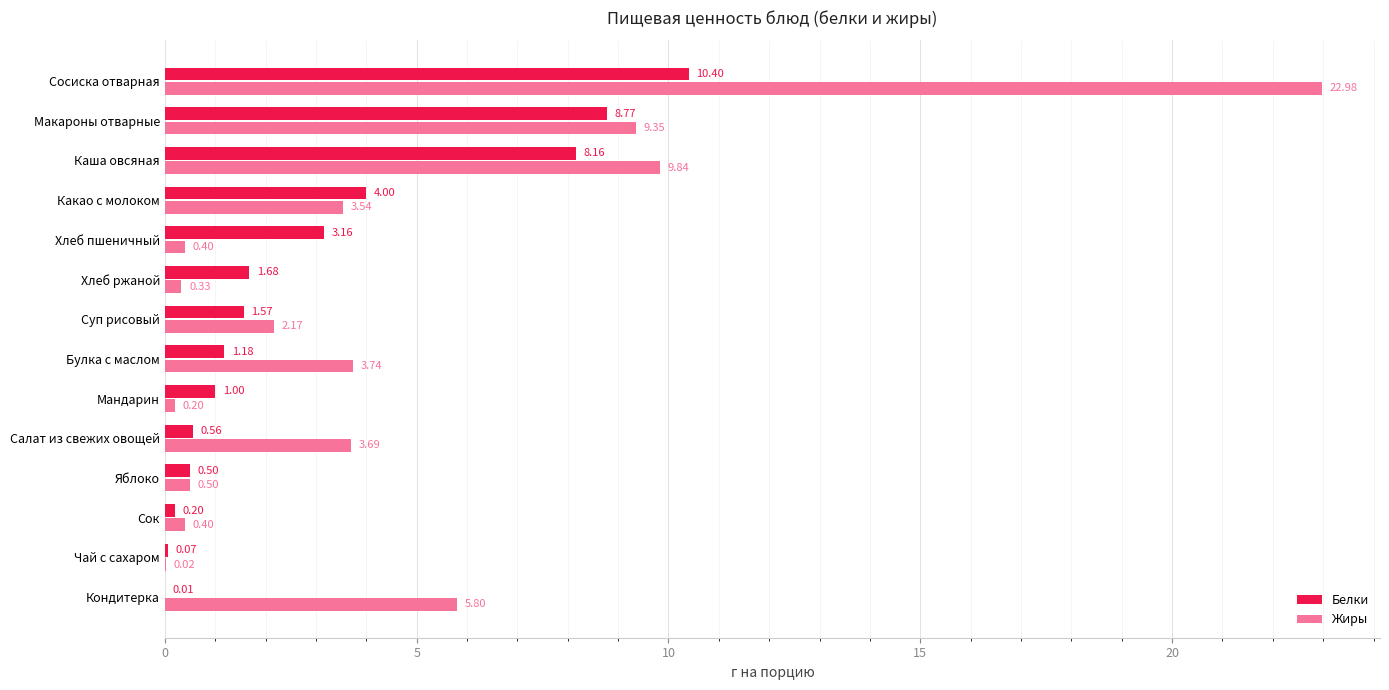

What is the sum of the Белки values at Какао с молоком and Яблоко?

4.5